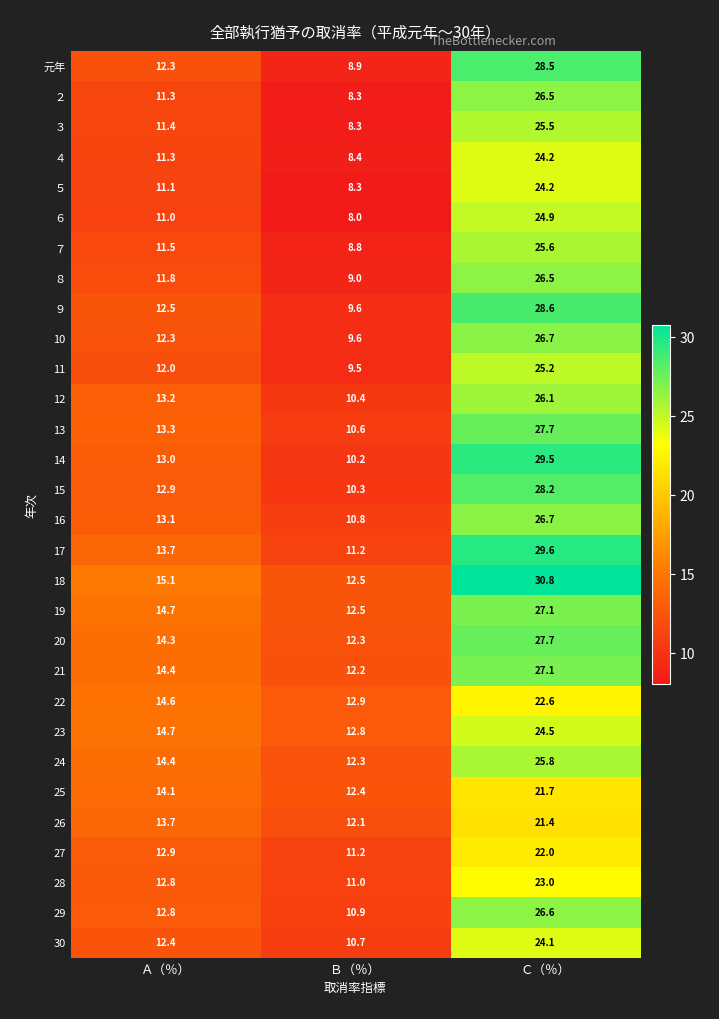

What is the total value across all series at Ａ（％）?

388.6